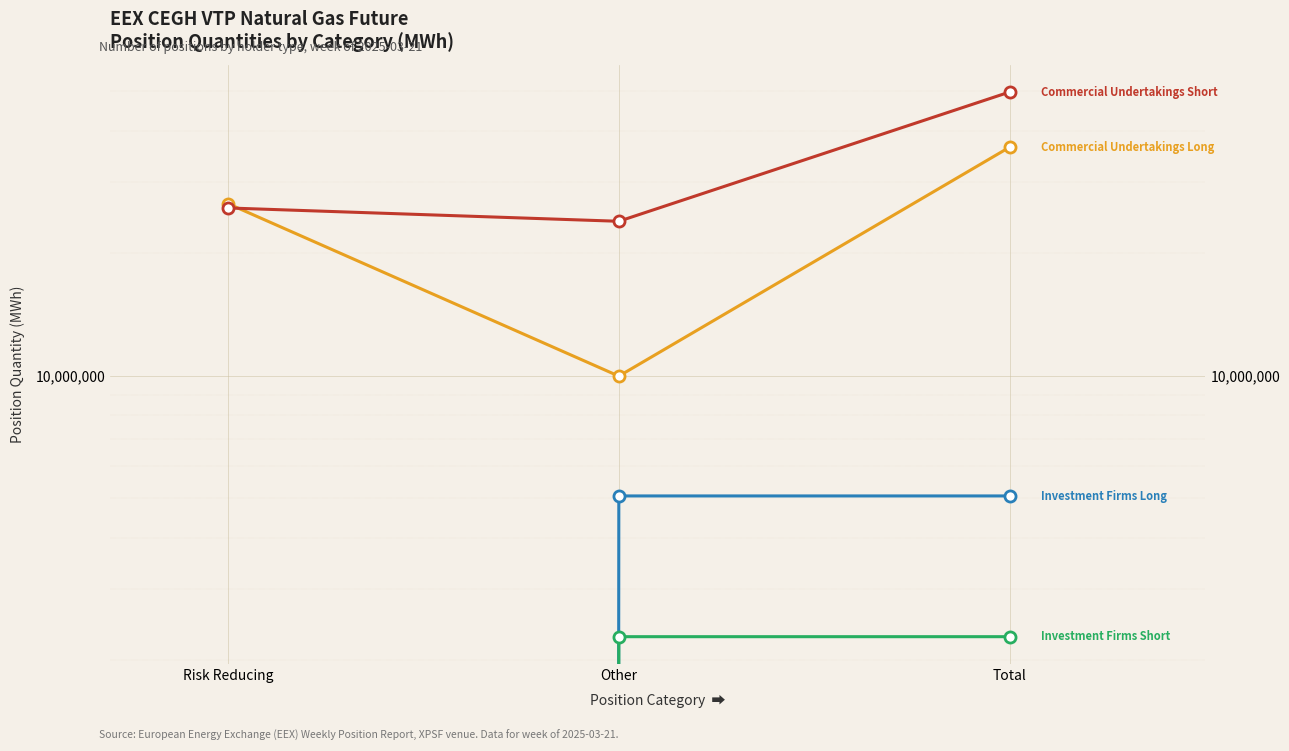

At how many categories does at least one series exceed 26630944?

1